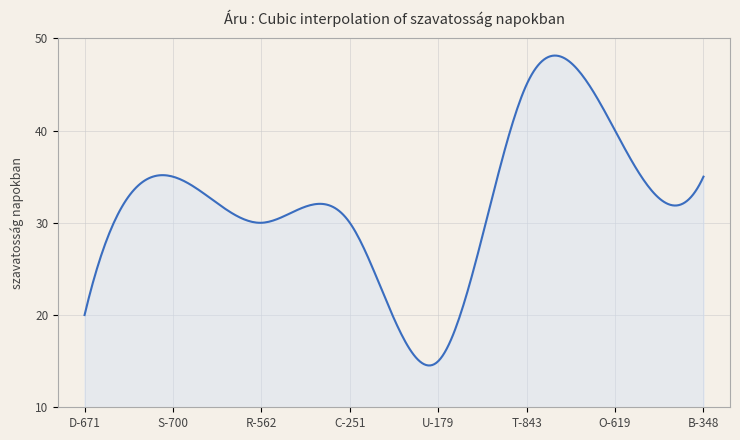

What is the maximum value shown in the chart?

48.1